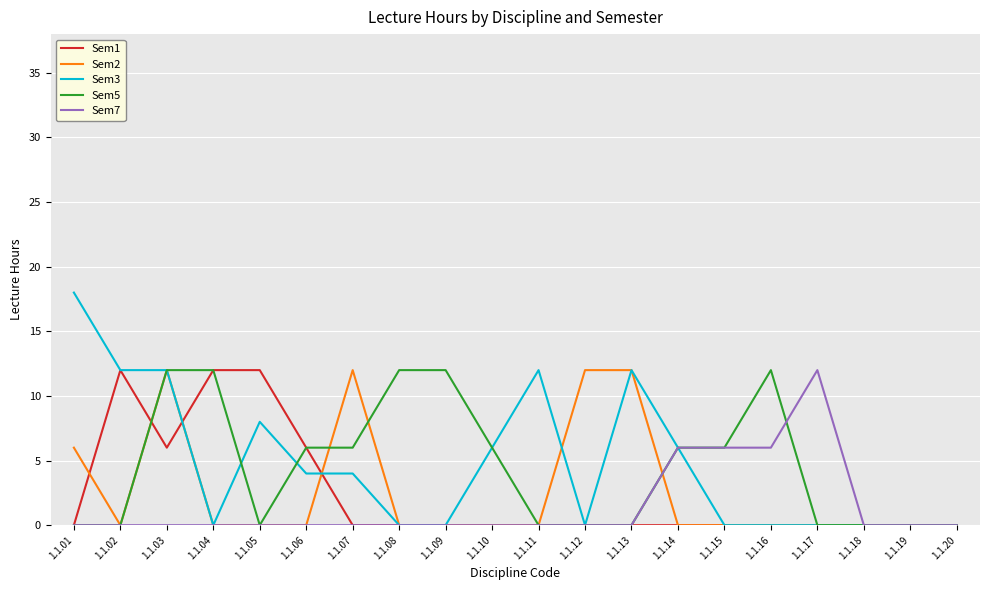

What is the difference between the highest and lowest values at 1.1.12?

12